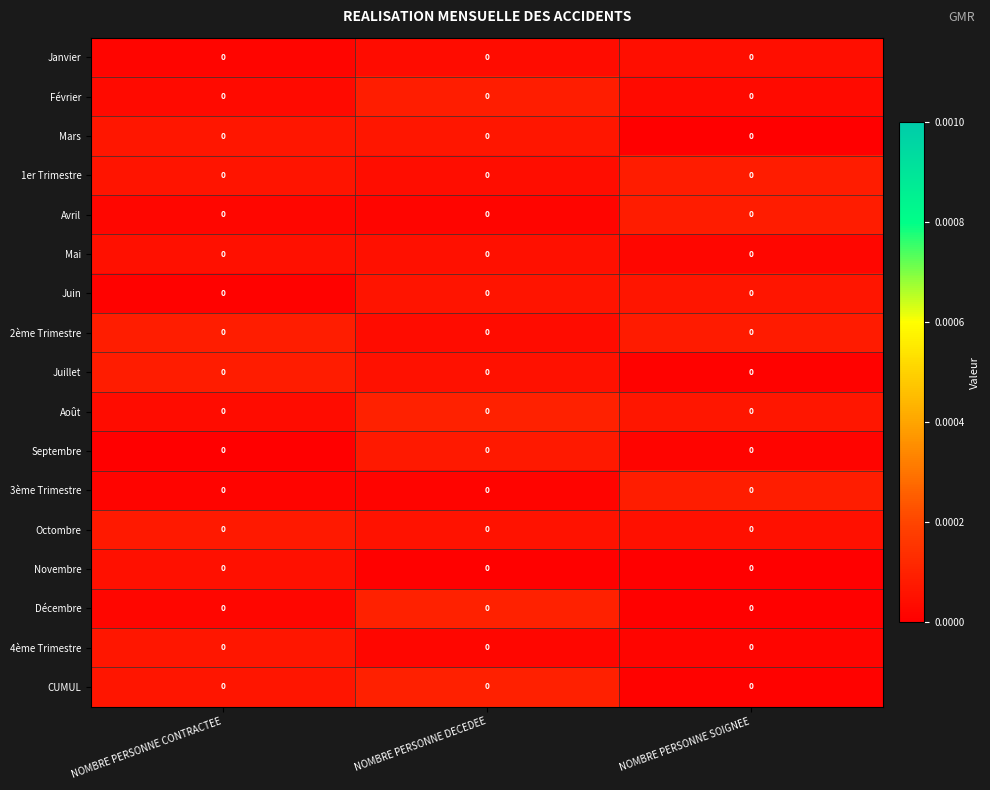

Which has a higher value, NOMBRE PERSONNE DECEDEE or NOMBRE PERSONNE CONTRACTEE?

NOMBRE PERSONNE DECEDEE